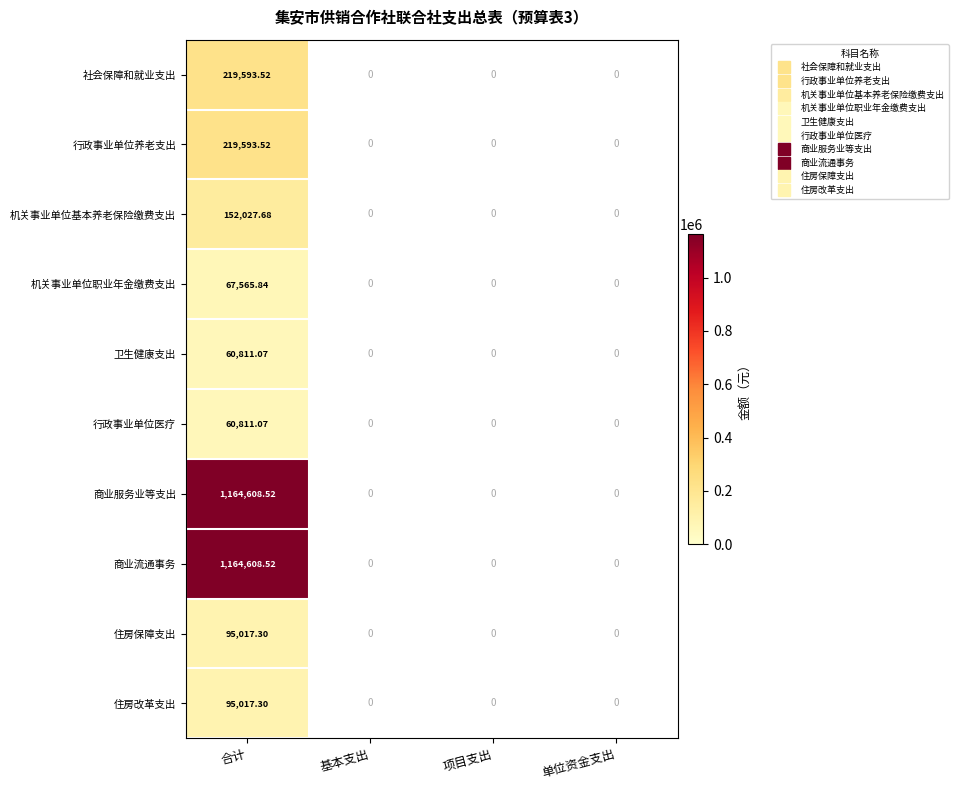

How many positive values does the 住房改革支出 series have?

1